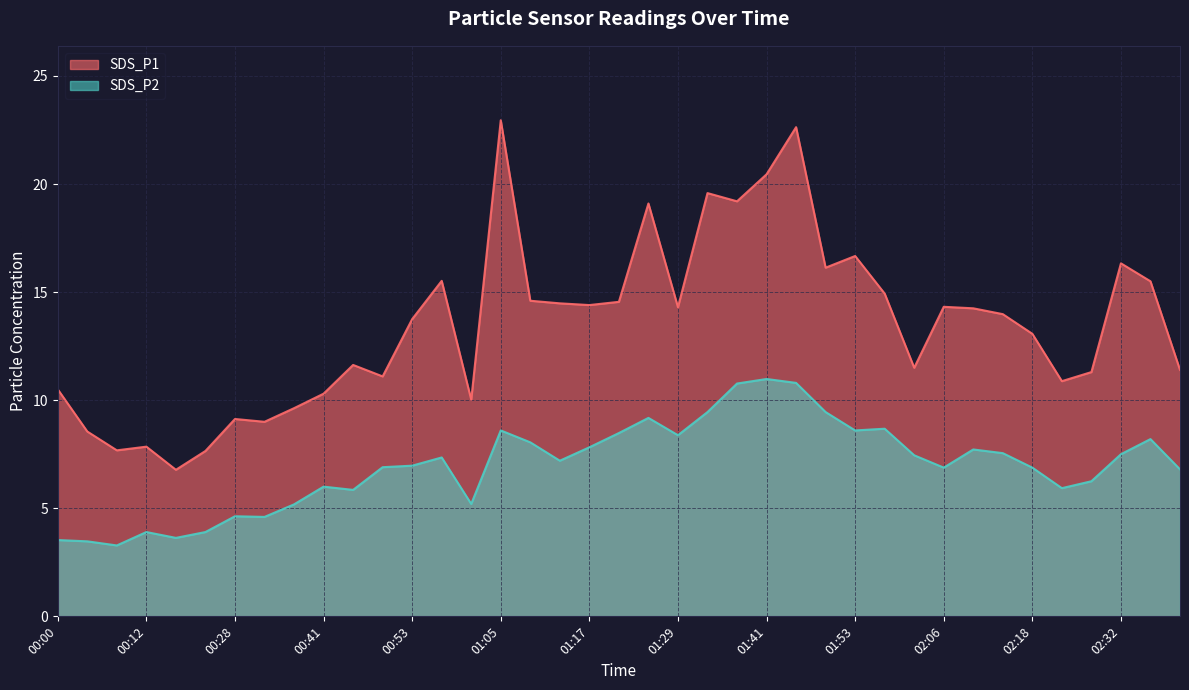

At which category does SDS_P1 reach its first local peak?

00:12